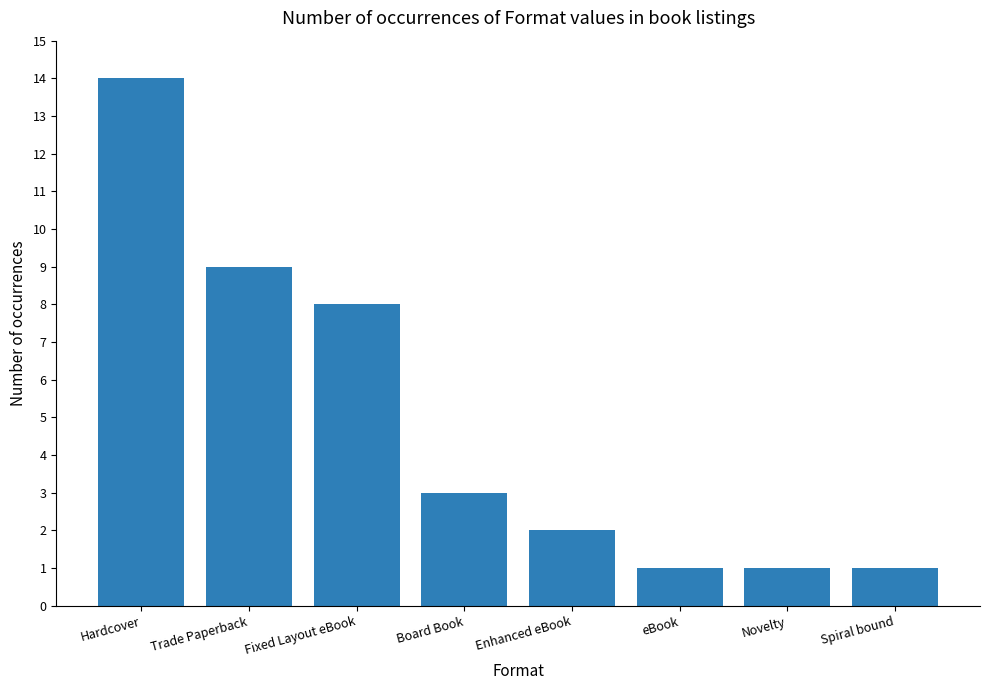

What is the smallest value displayed?

1